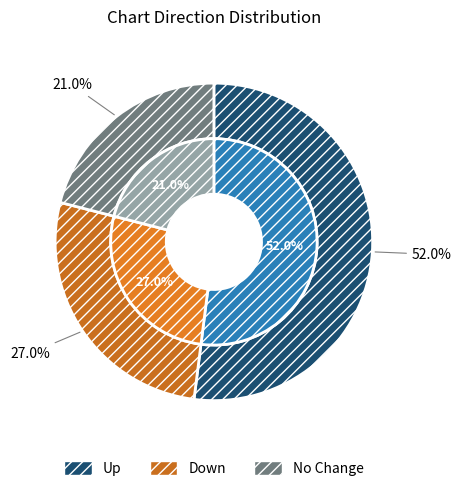

True or false: - accounts for 14% of the total.

False